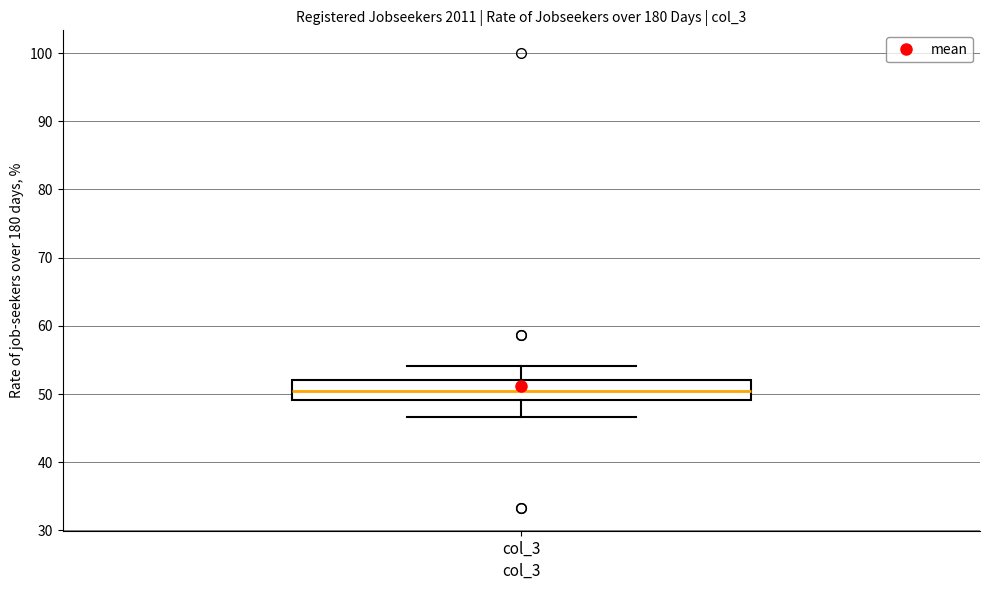

Read this box plot against the y-axis: the position of the median line, the range covered by the box, and the ends of both whiskers. The values are not printed on the chart, so give them approximately, as read against the axis.

median 51, box 49 to 52, whiskers 47 to 54